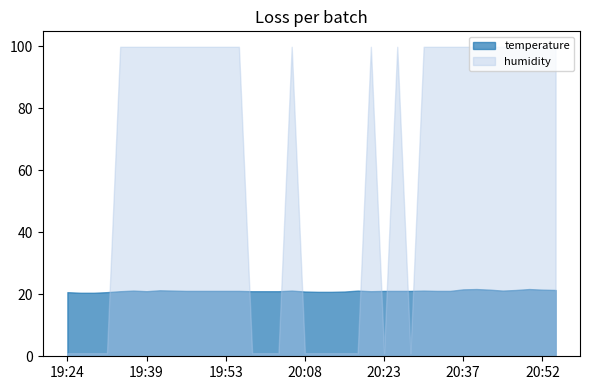

True or false: temperature has more than 2 points higher than both neighbors.

True